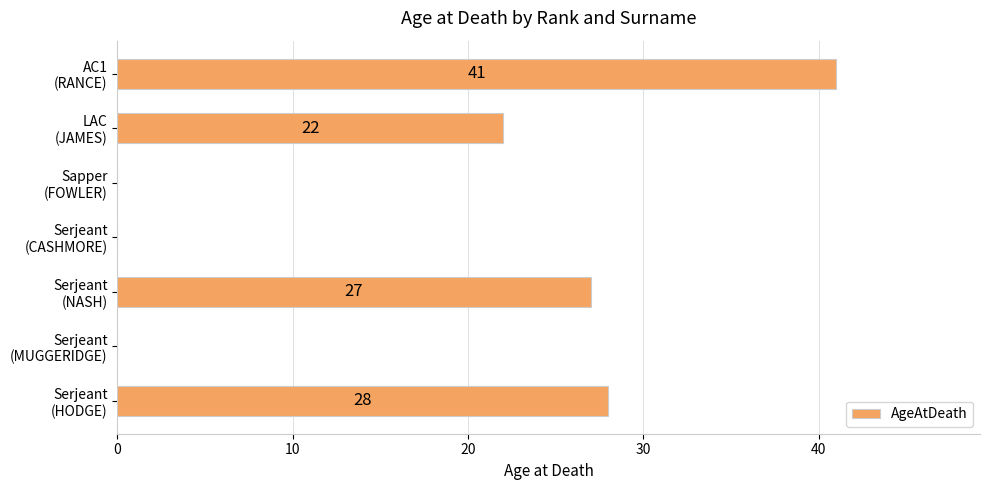

What is the maximum value shown in the chart?

41